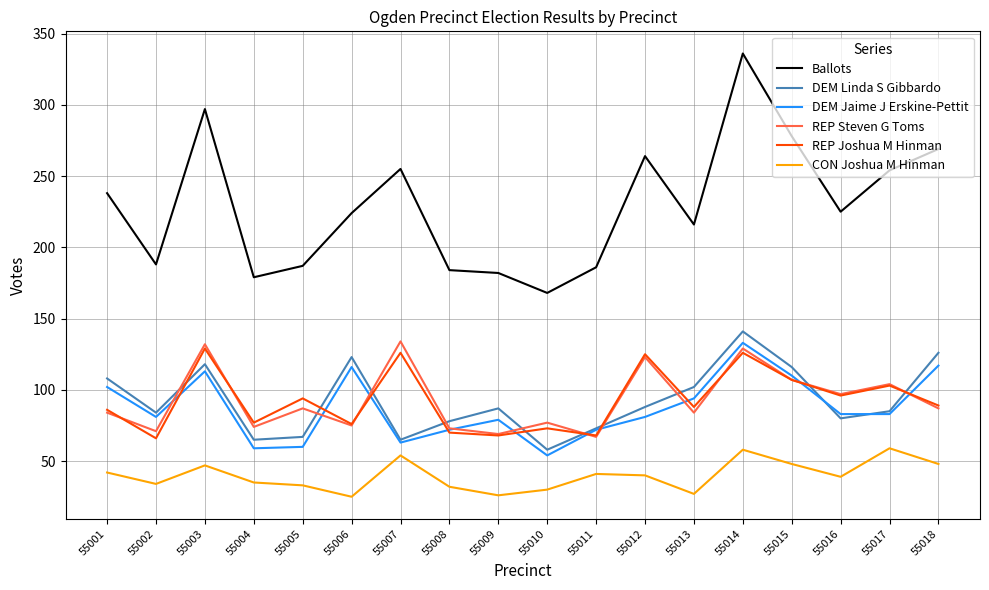

Which series has the largest range (max minus min)?

Ballots